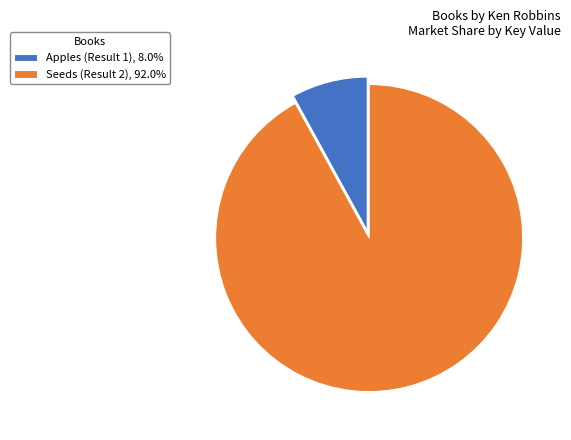

Does Apples (Result 1), 8.0% represent more than half of the total?

No